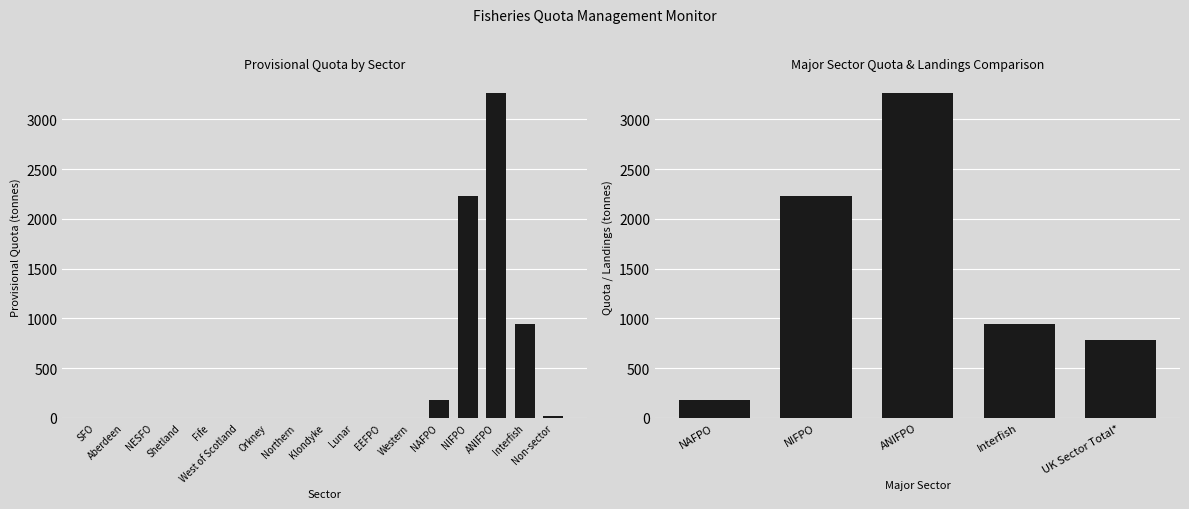

Which label corresponds to the smallest value in the chart?

NESFO